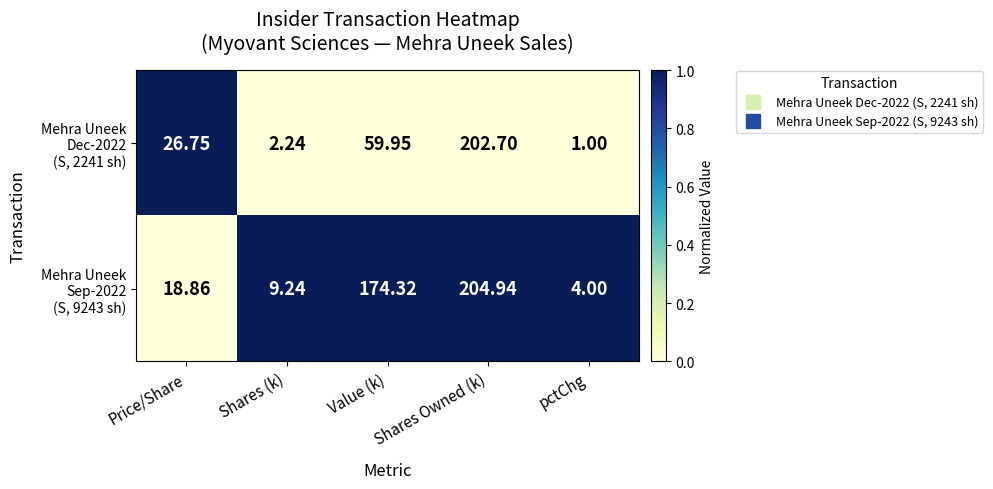

At which category is the sum across all series the highest?

Shares Owned (k)